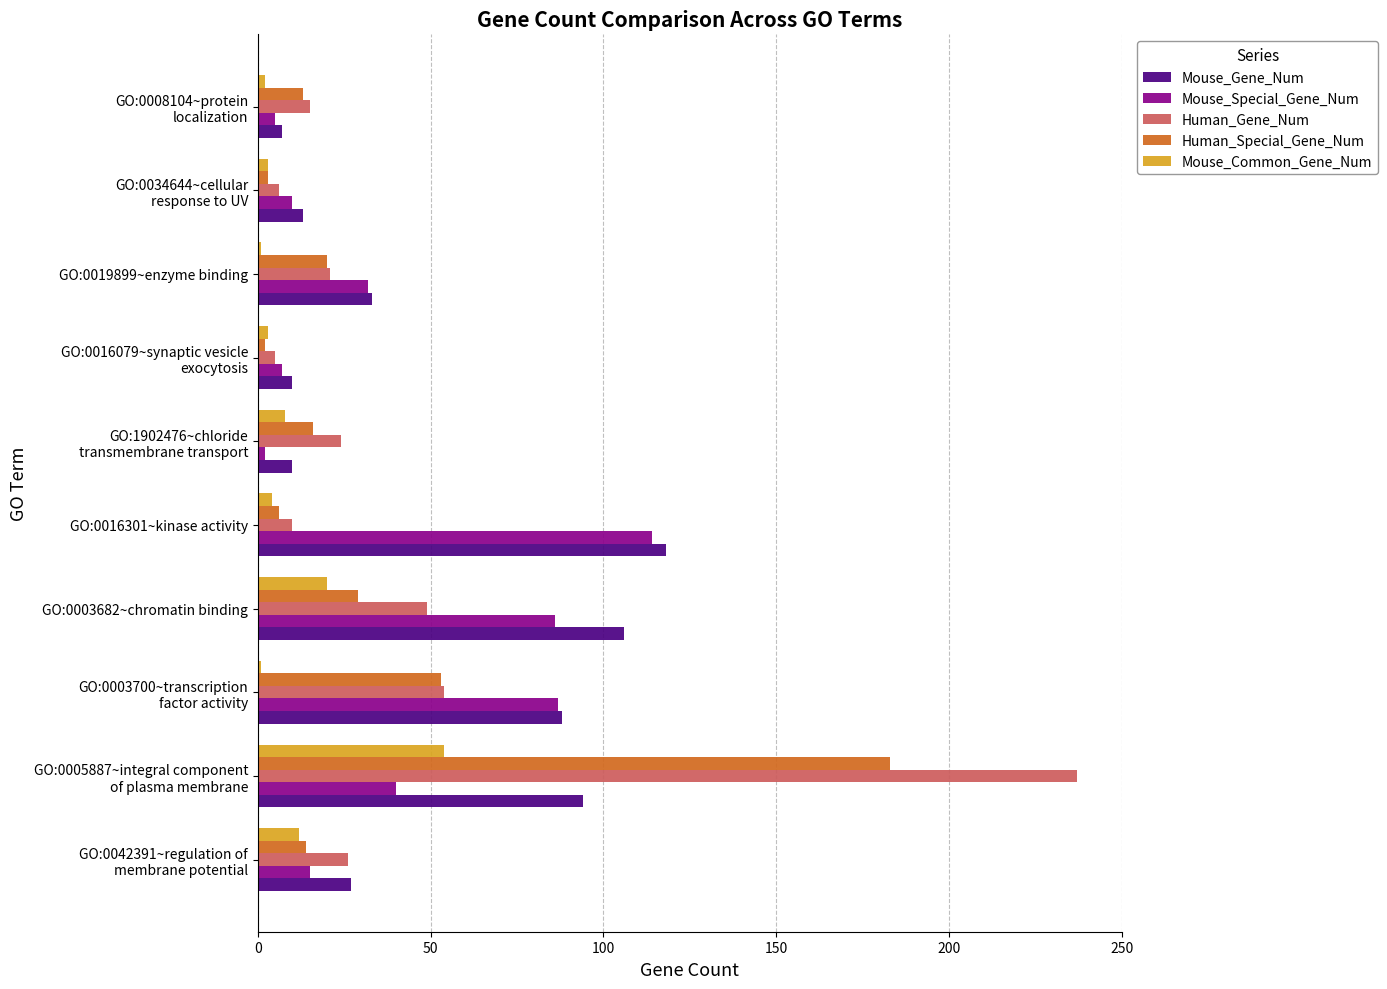

Which series has the largest range (max minus min)?

Human_Gene_Num